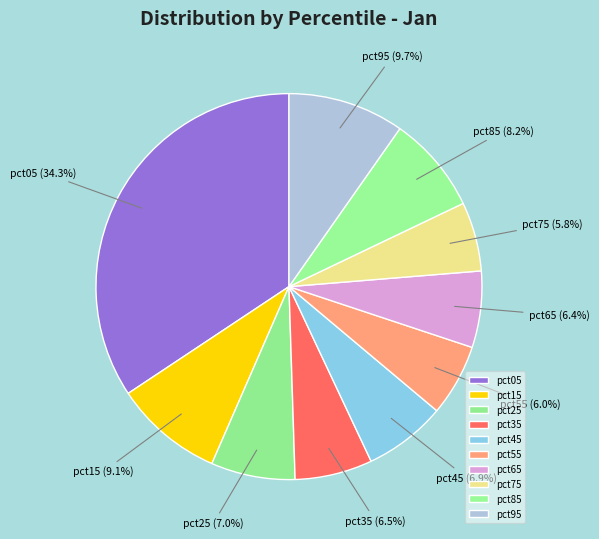

To the nearest percent, what is the difference between the largest and smallest slice percentages?

29%